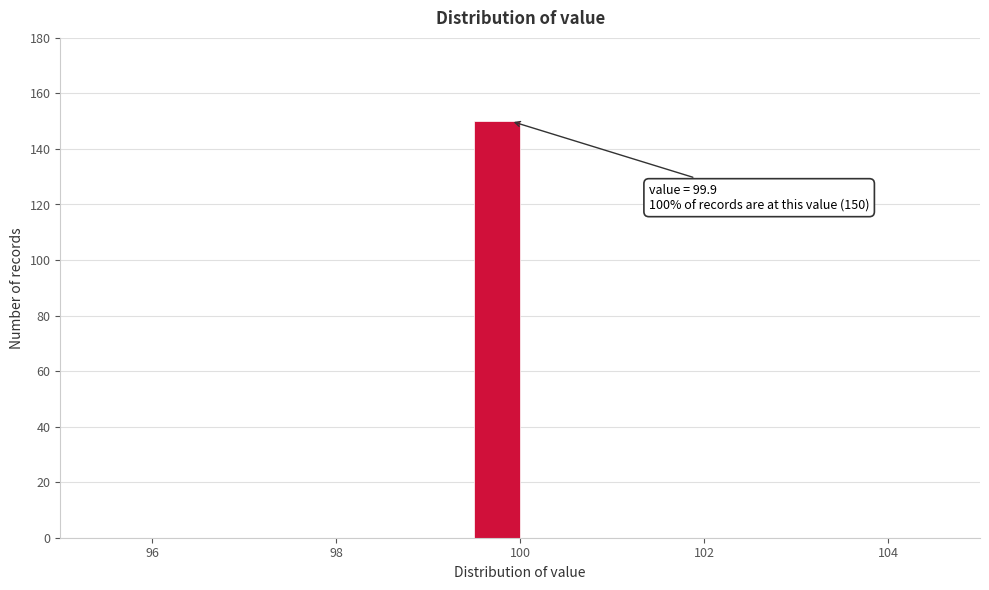

Around what value on the x-axis is the tallest bar? Give the approximate position of its centre, as read against the axis.

99.8